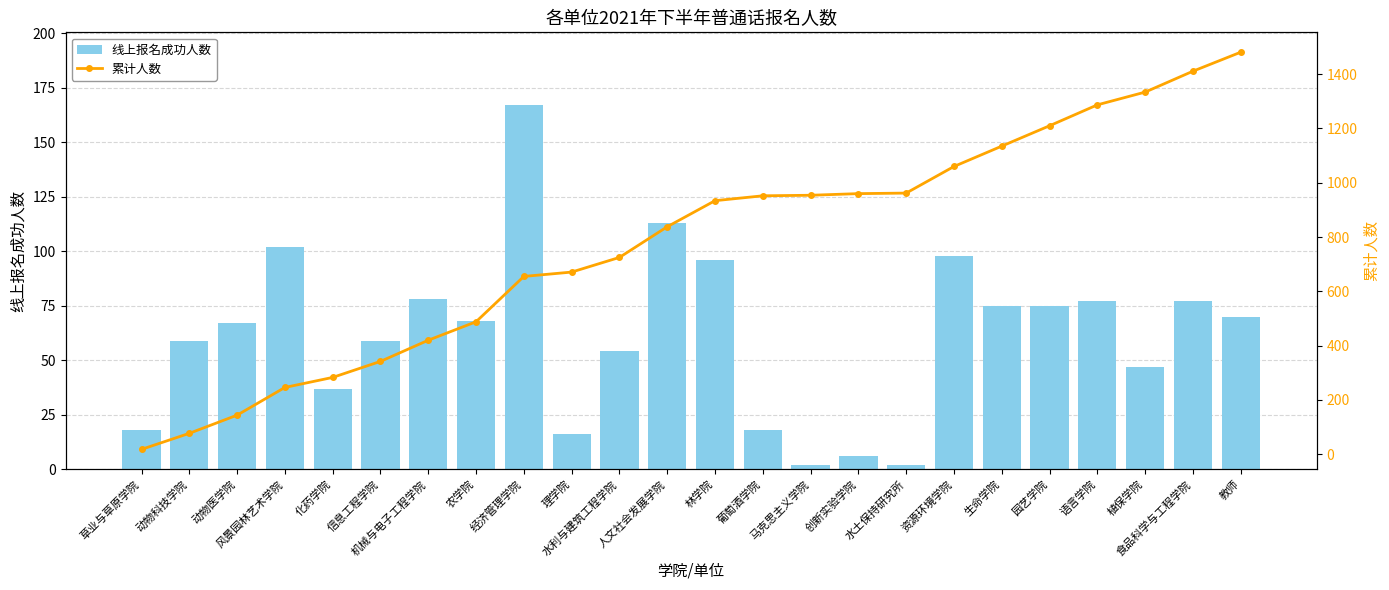

How many groups of bars are there?

24